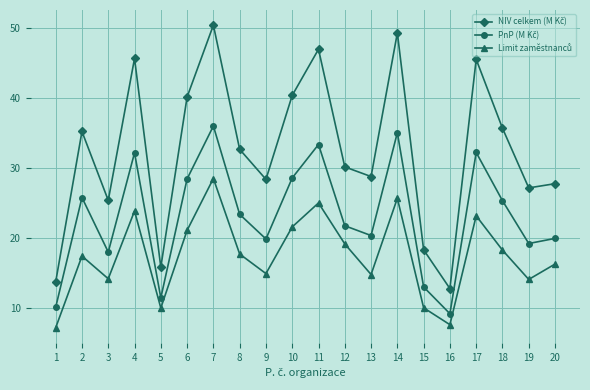

Which category has the highest value across all series?

7